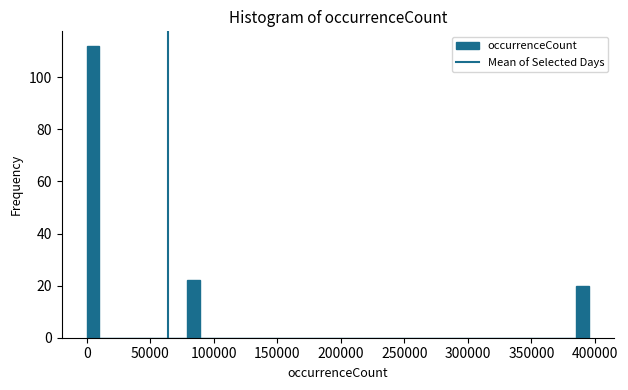

Around what value on the x-axis is the tallest bar? Give the approximate position of its centre, as read against the axis.

5000